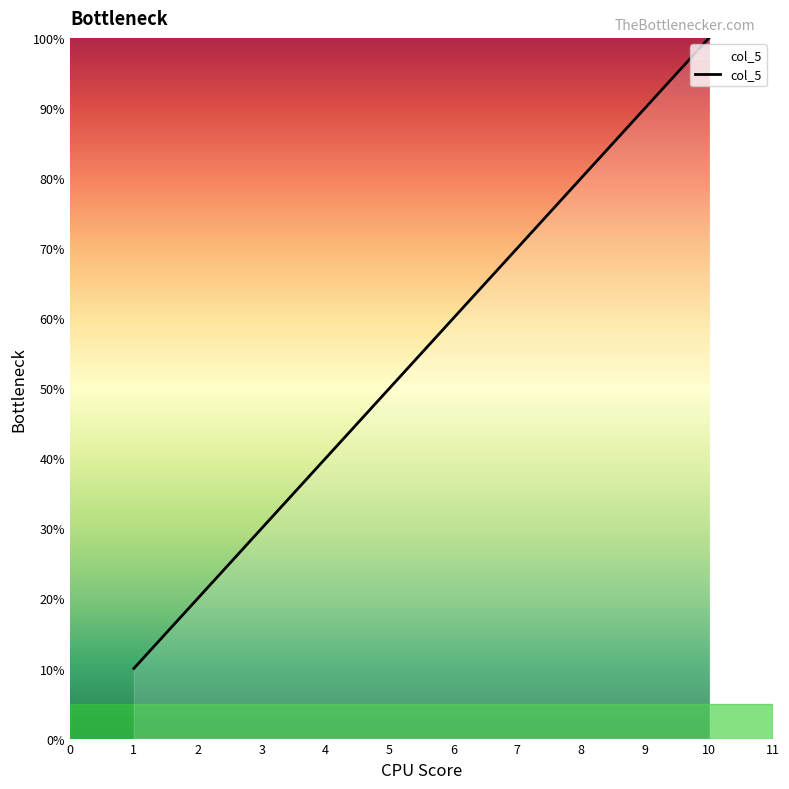

How many distinct data groups are displayed?

1